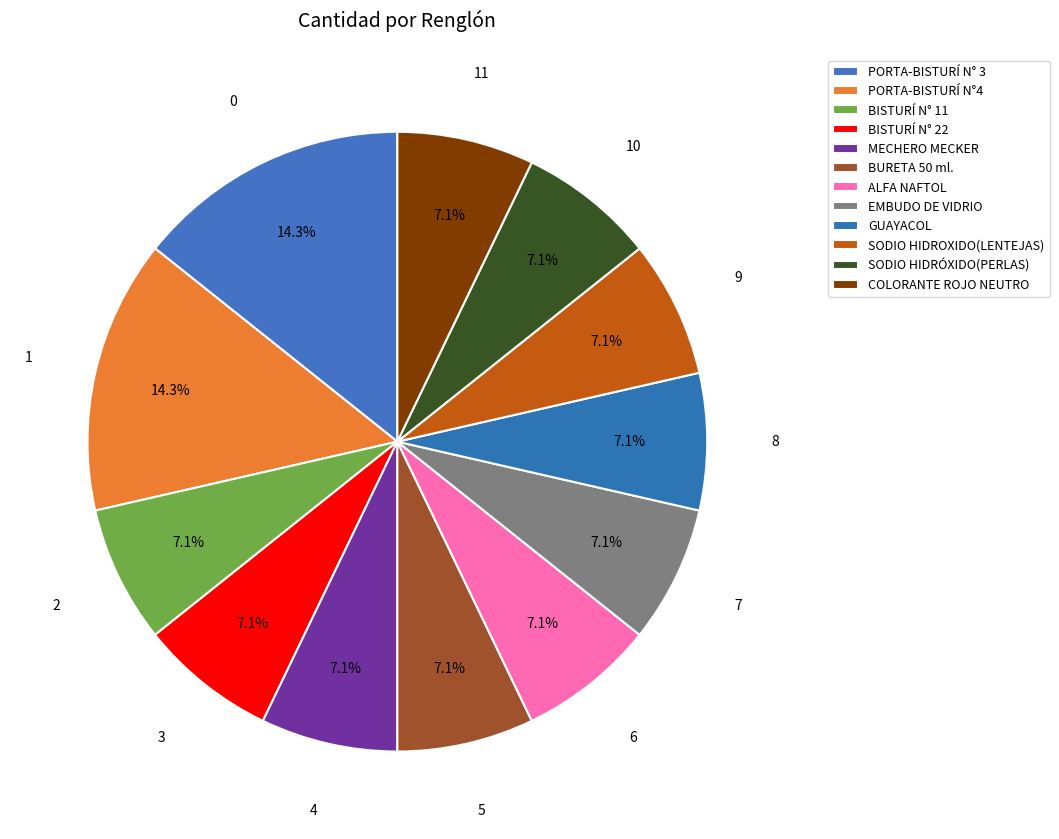

Does GUAYACOL account for over 50% of the chart?

No